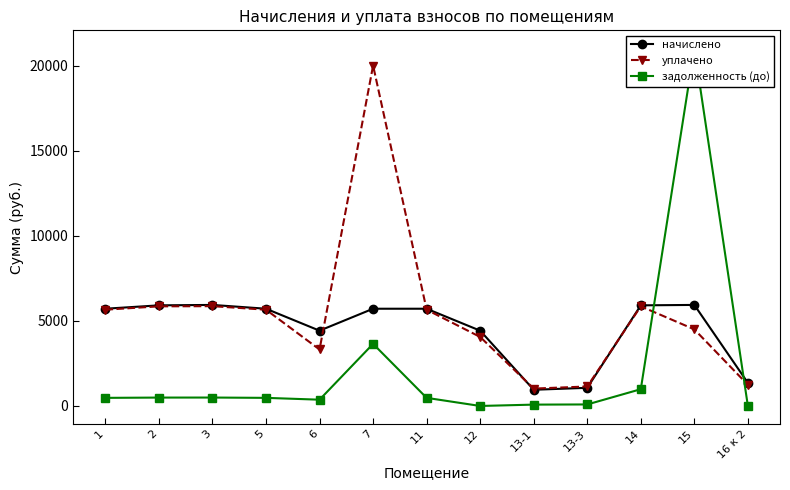

What is the difference between the second highest and minimum values in the уплачено series?

4842.7